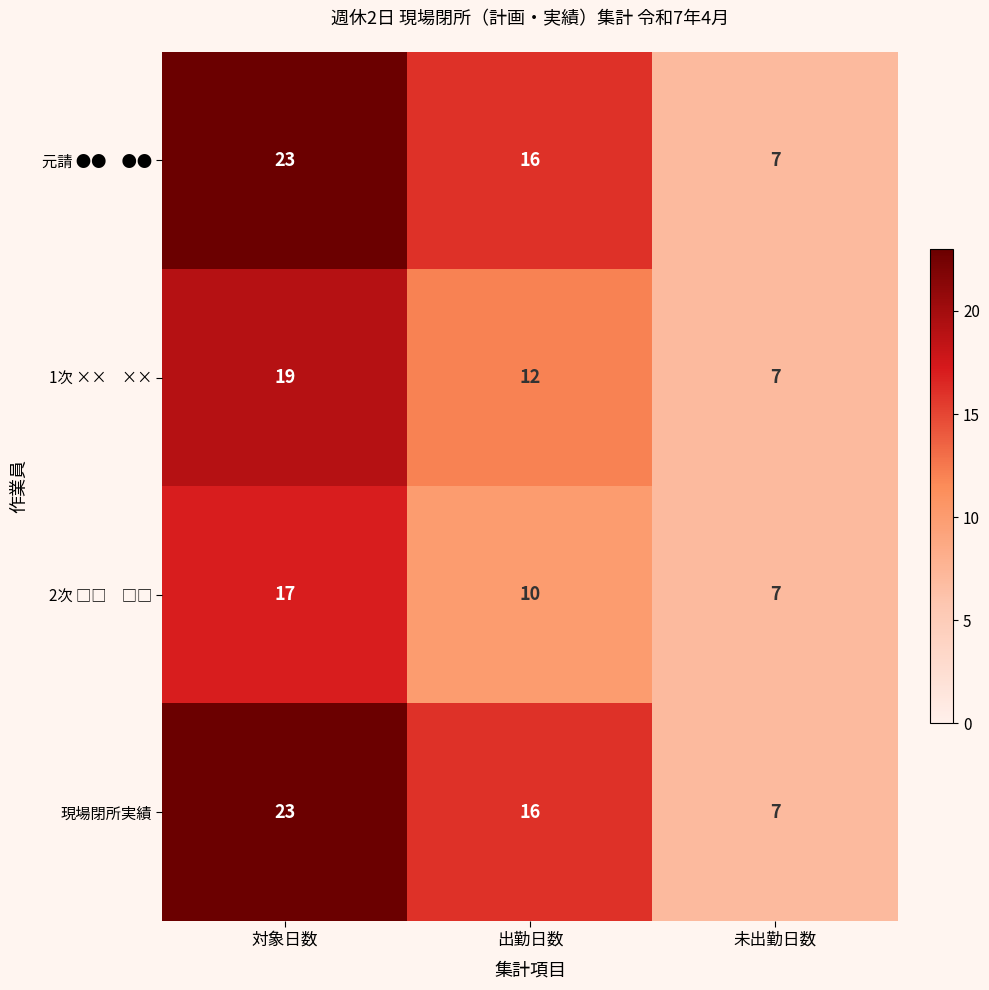

What is the average value of the 現場閉所実績 series?

15